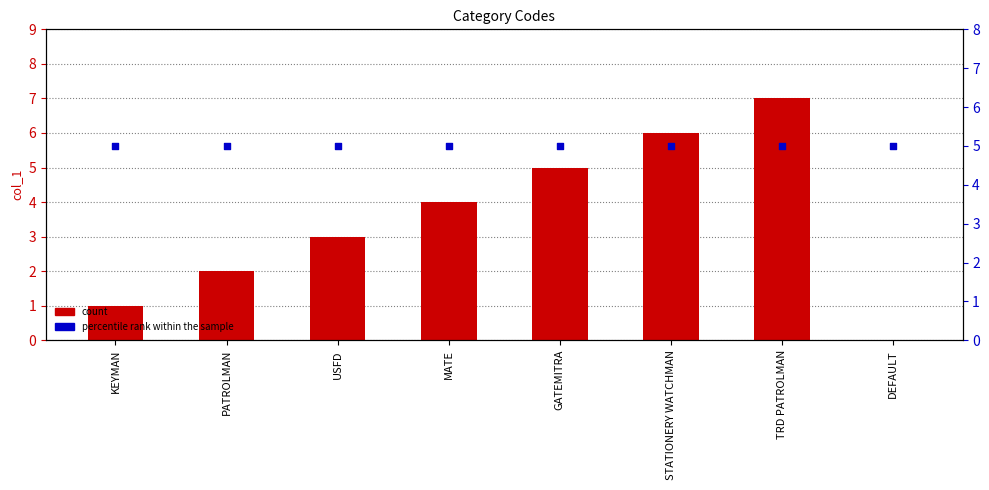

What is the total value across all series at KEYMAN?

6